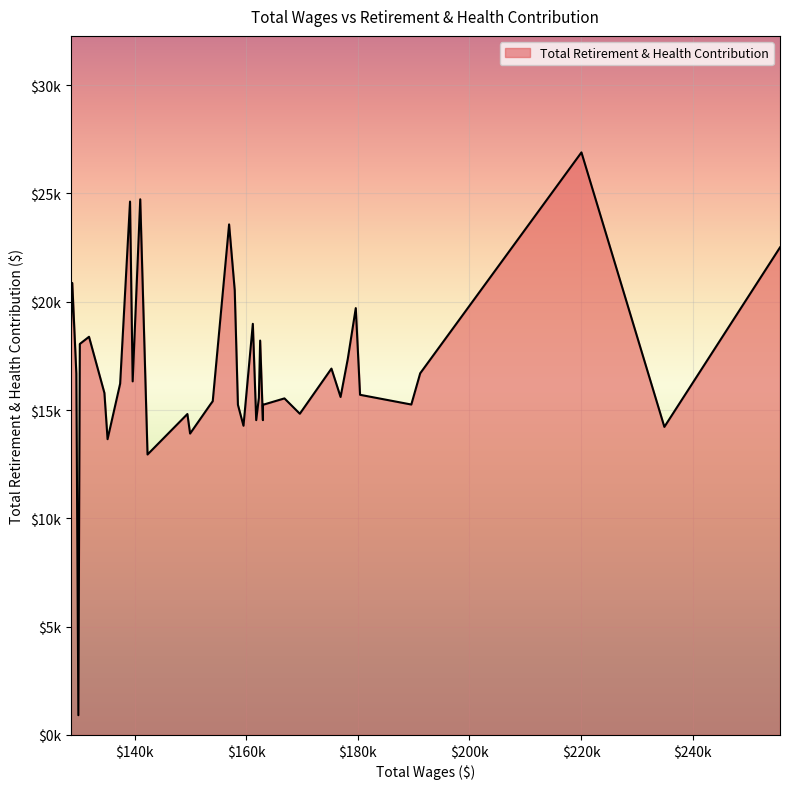

What is the sum of all values?

674258